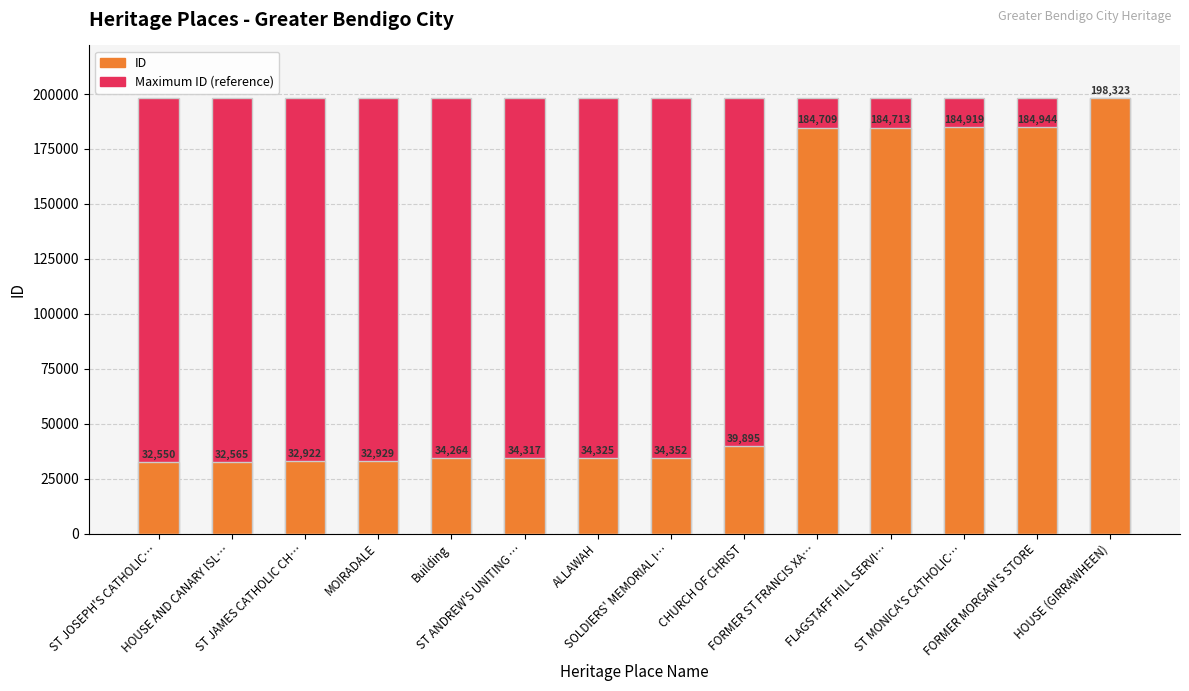

Between ST JOSEPH'S CATHOLIC… and ST ANDREW'S UNITING …, which series saw the biggest shift?

ID